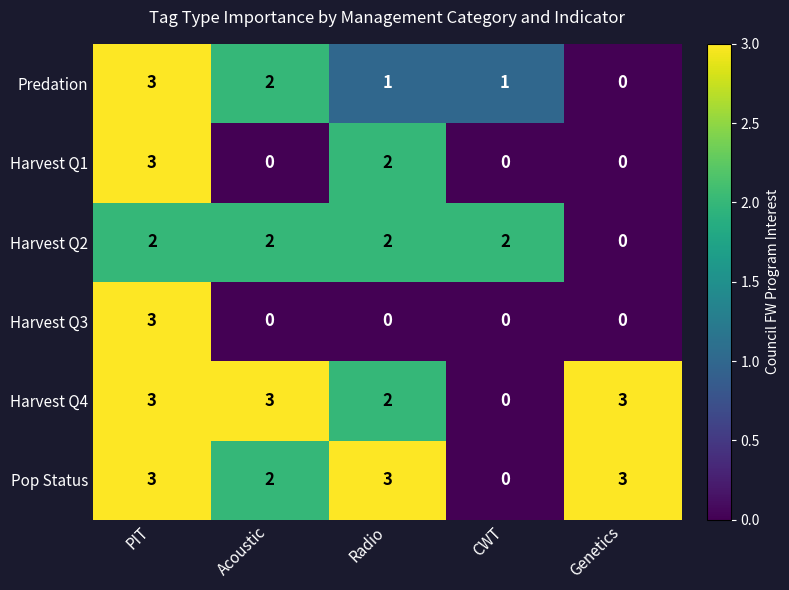

What is the spread (max minus min) of values at Acoustic?

3